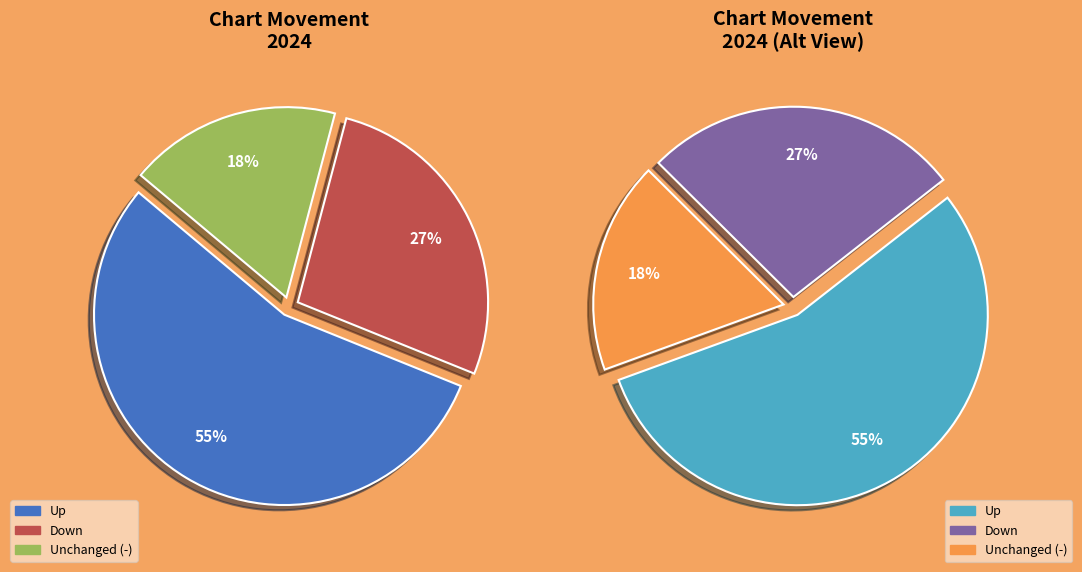

Between down and -, which is larger?

down